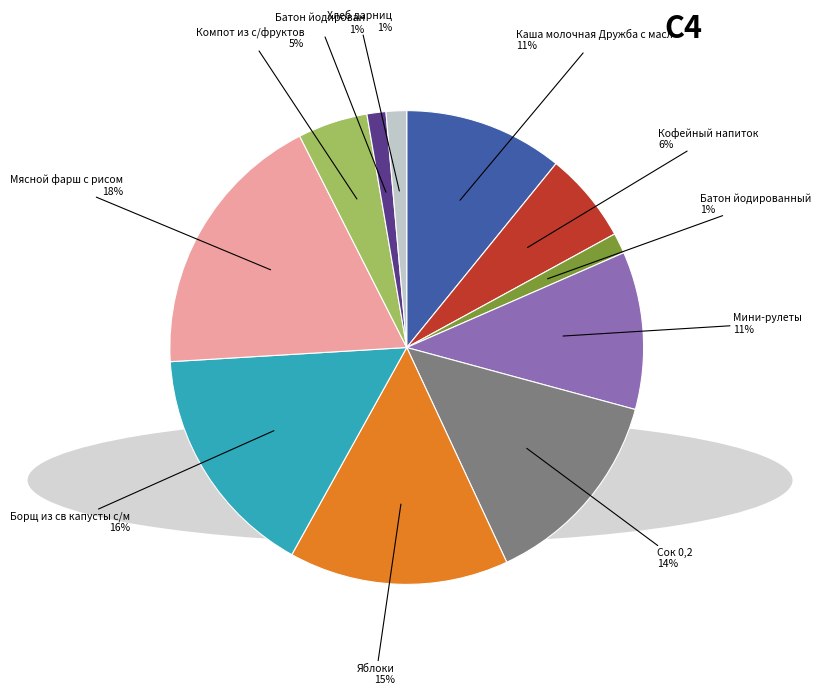

To the nearest percent, what is the average slice percentage?

9%